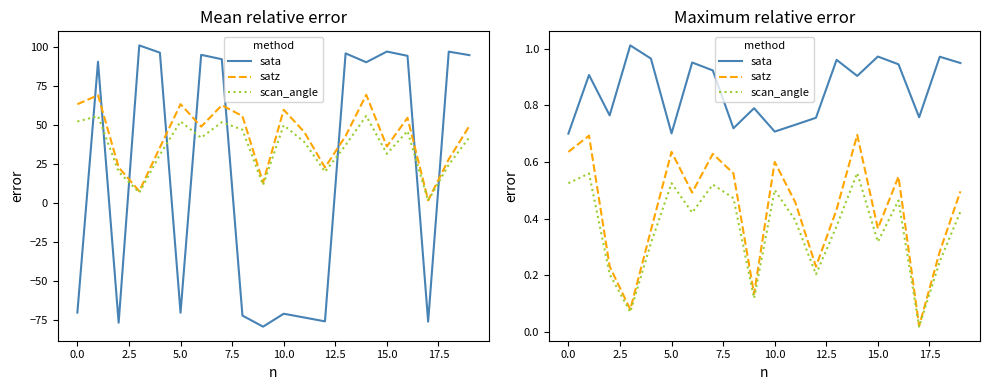

Which series changed the most between 0.0 and 10.0?

satz